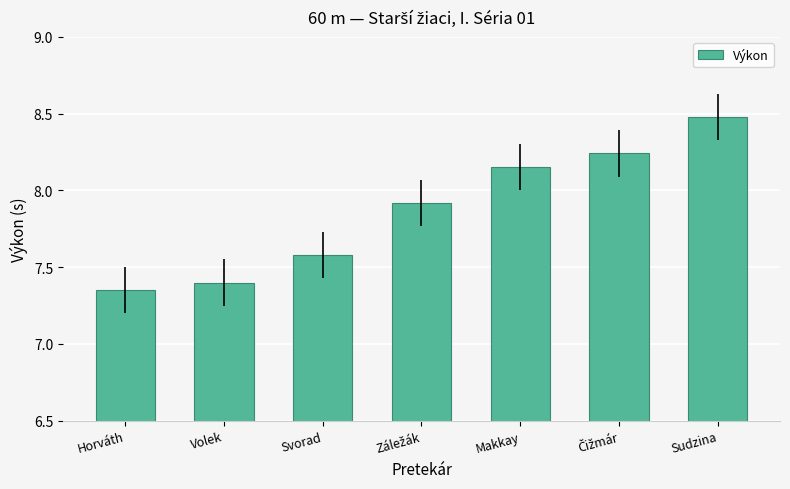

At which category does the chart reach its minimum across all series?

Horváth